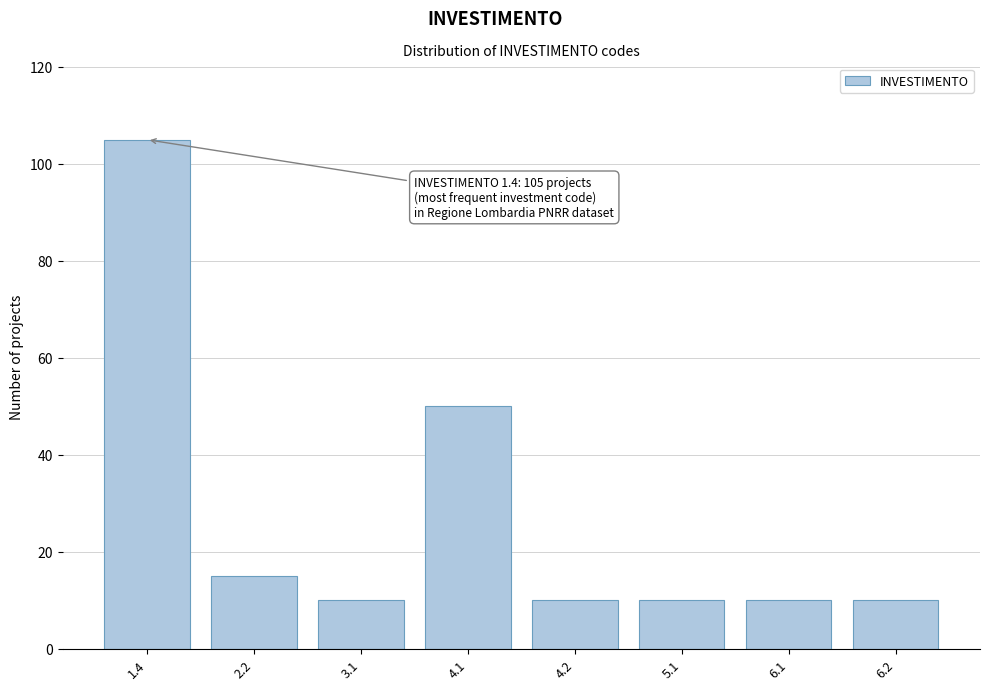

Reading left to right, what are all the values shown in this chart?

105	15	10	50	10	10	10	10